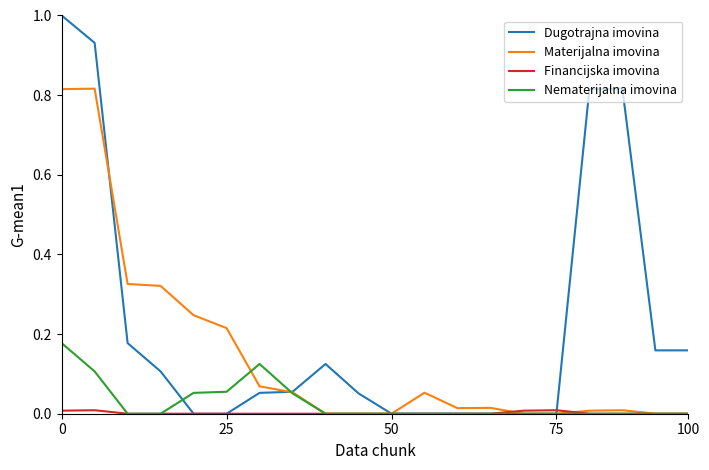

Which series has the largest range (max minus min)?

Dugotrajna imovina